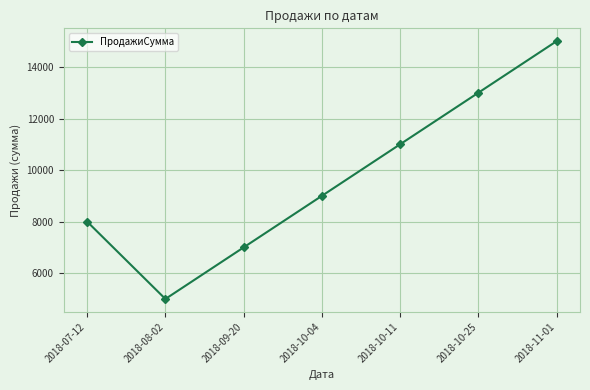

What is the minimum value shown in the chart?

5000